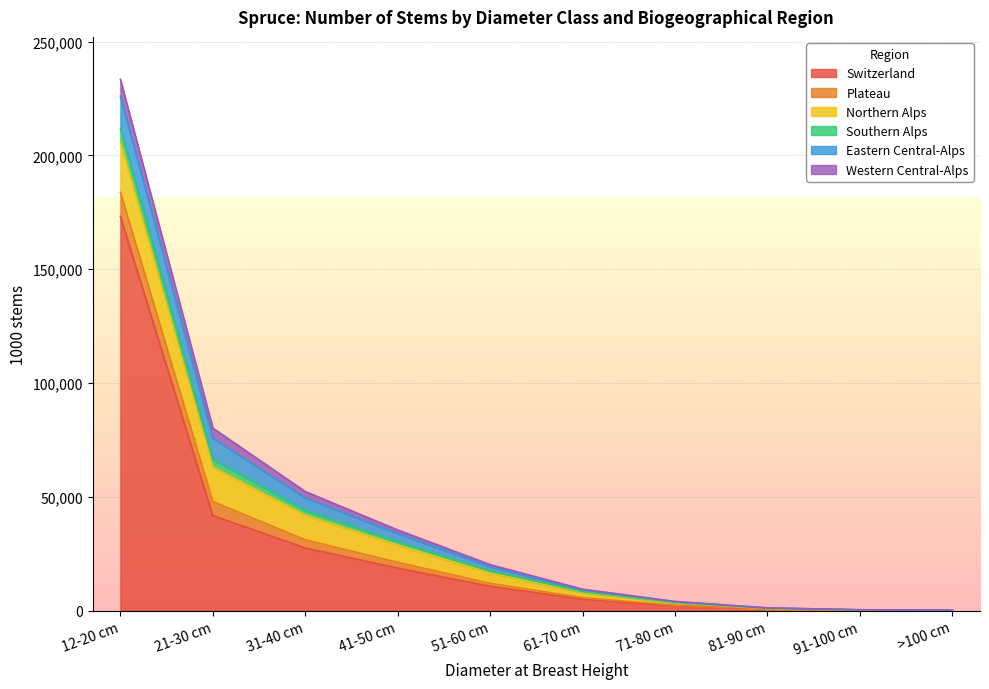

Where does the Southern Alps series first go above 897?

12-20 cm